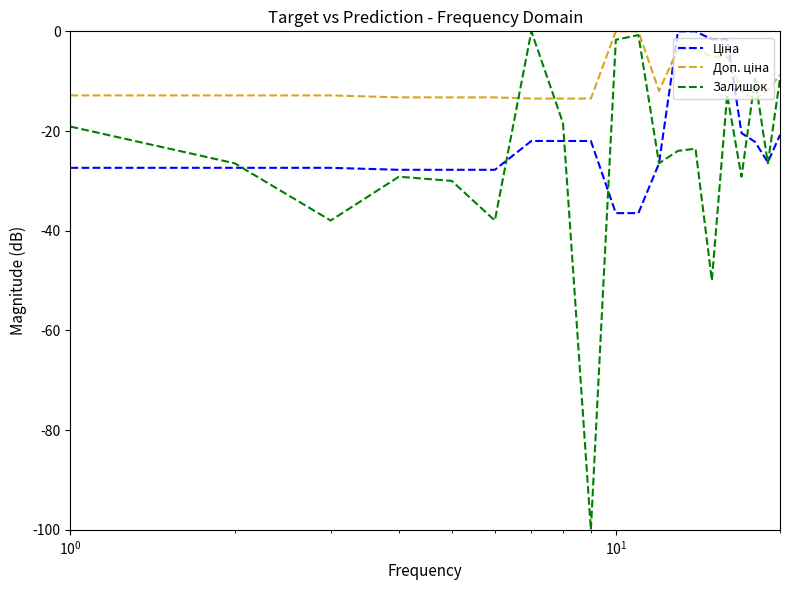

Which series has the largest range (max minus min)?

Залишок